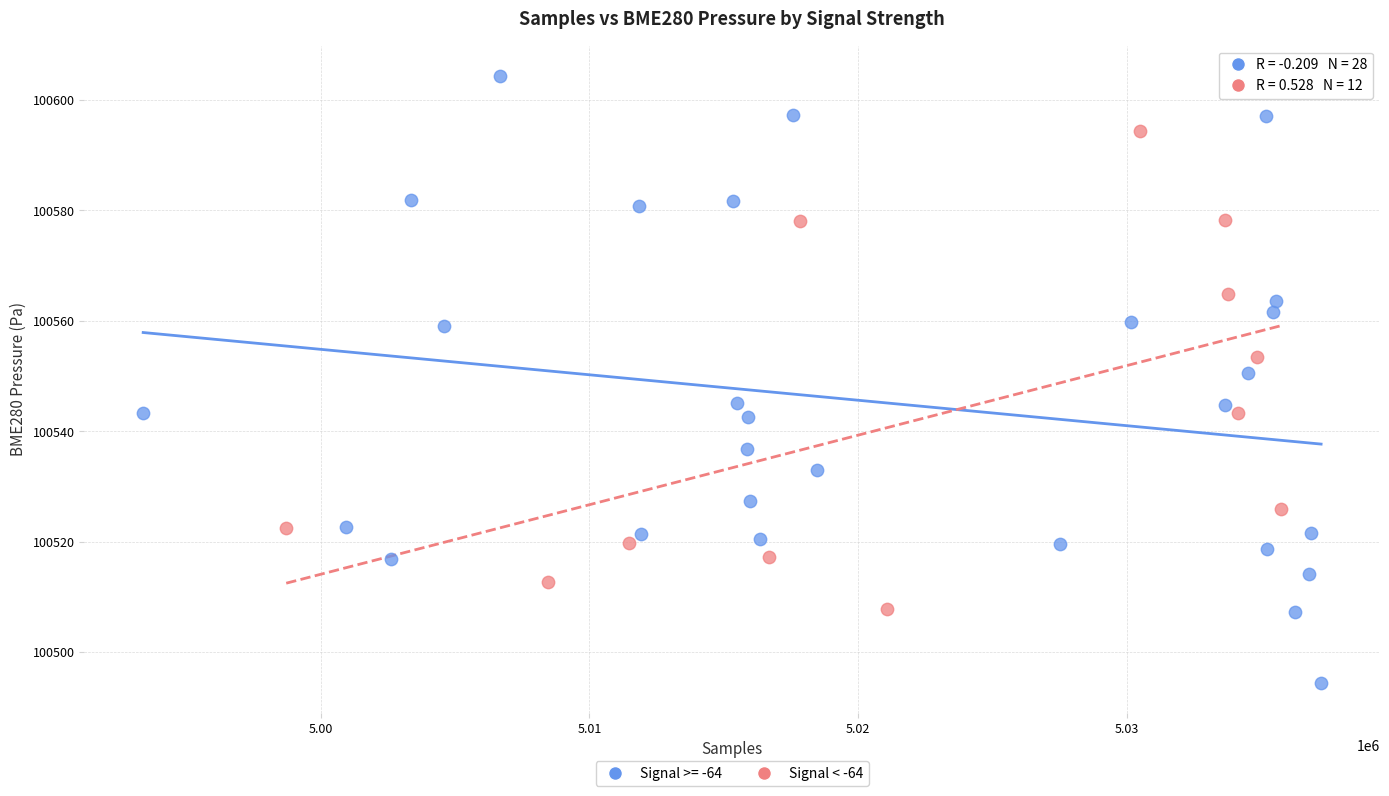

Which series reaches the maximum Y coordinate?

Signal >= -64